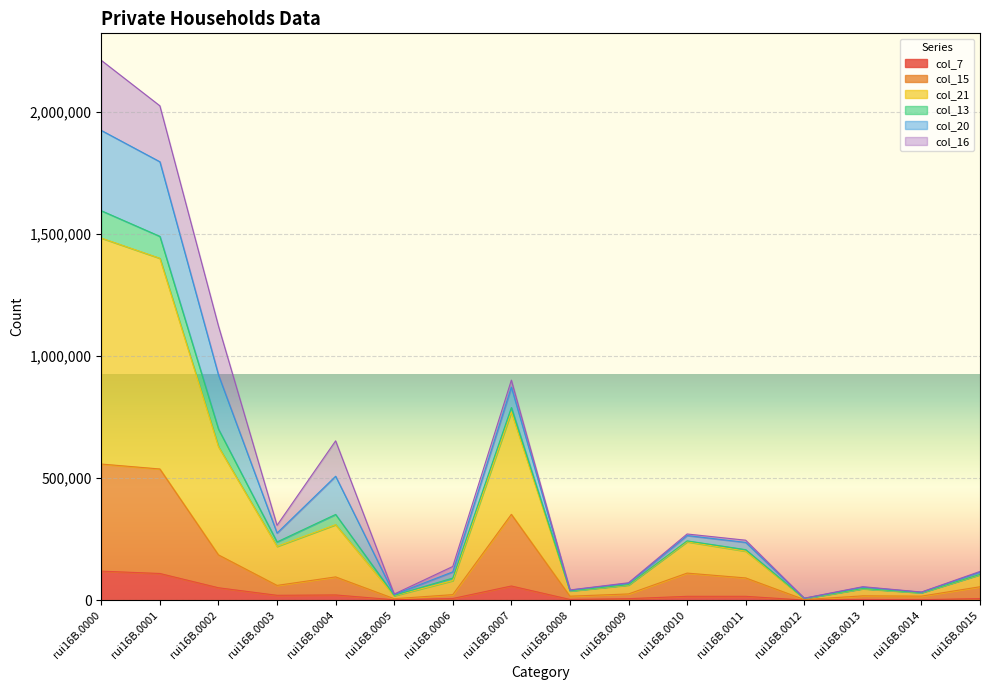

True or false: col_21 has more than 0 interior local peaks.

True